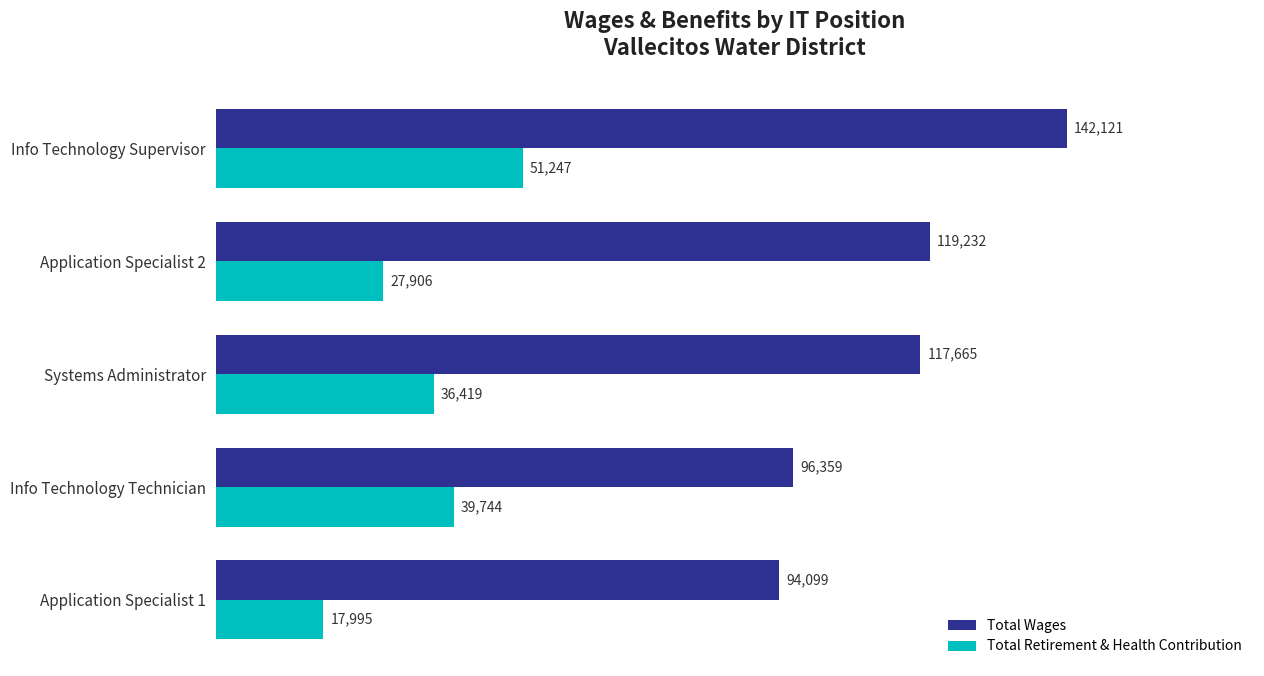

True or false: Total Retirement & Health Contribution has a value of 15966 at Application Specialist 2.

False